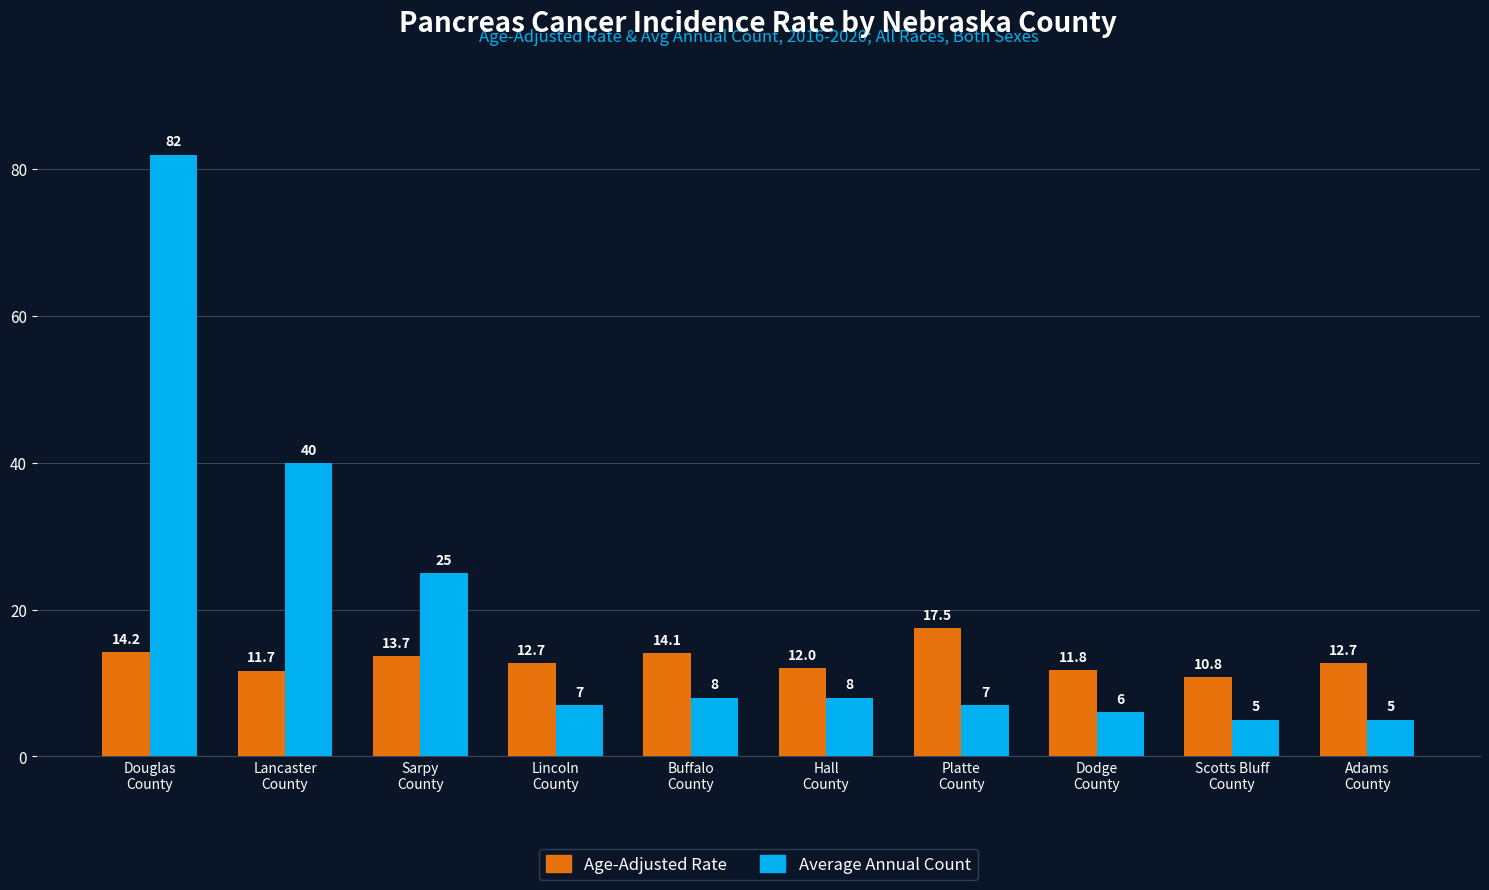

What is the difference between the highest and lowest values at Scotts Bluff
County?

5.8